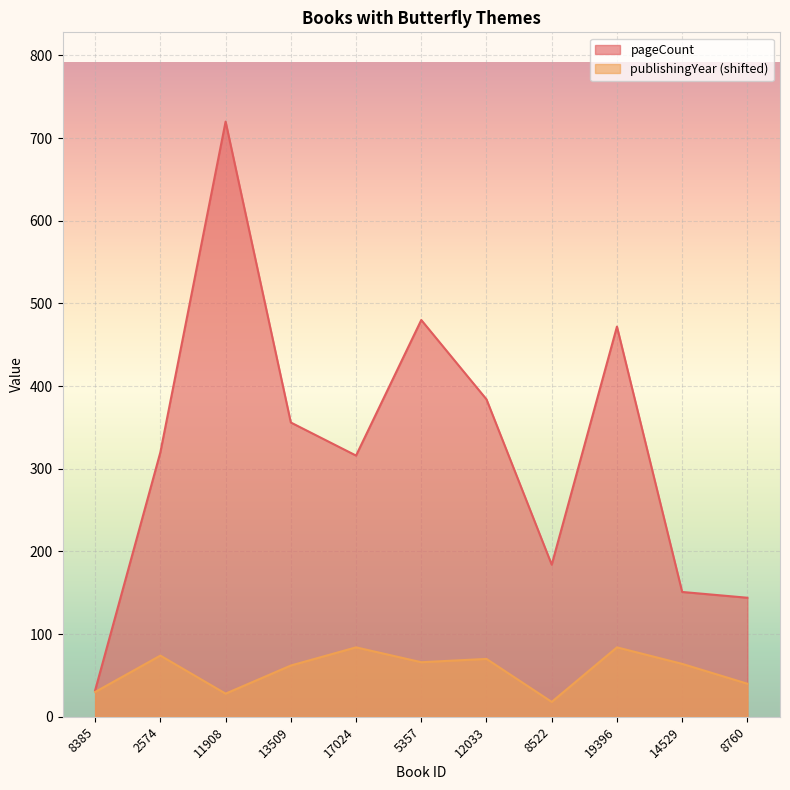

At which category does the chart reach its minimum across all series?

8522